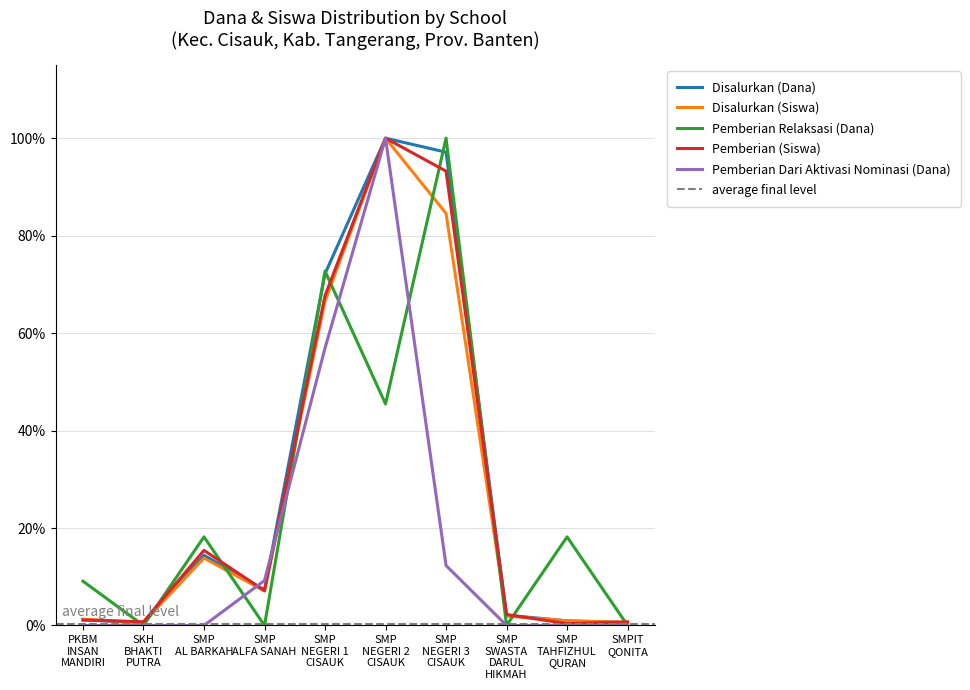

Count the number of data series in this chart.

5